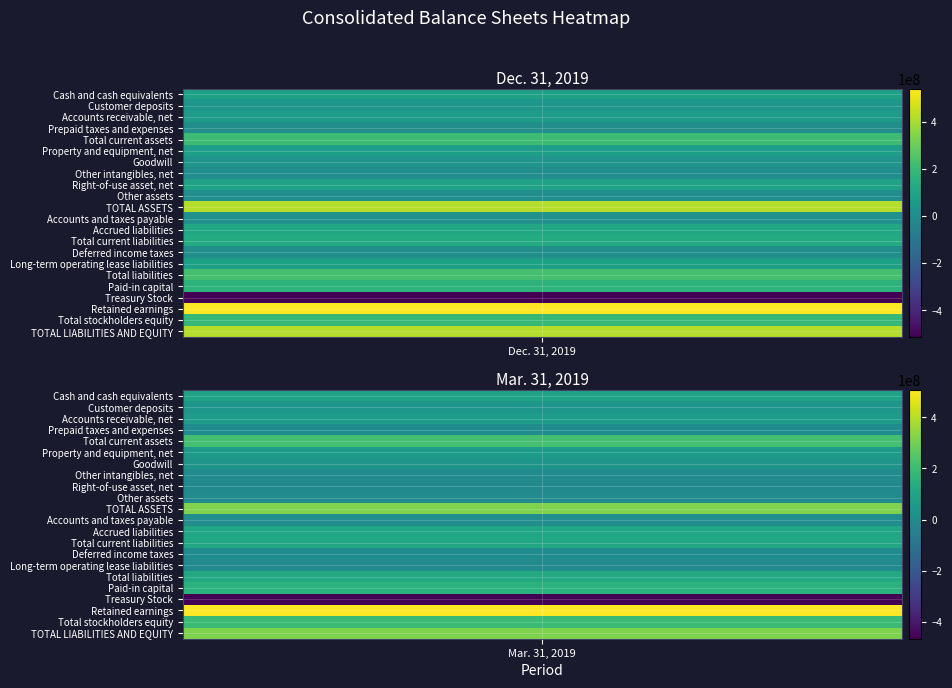

List the labels in order of Dec. 31, 2019 value, largest first.

19, 10, 21, 16, 4, 20, 17, 13, 12, 8, 0, 15, 5, 2, 1, 6, 11, 3, 14, 7, 9, 18